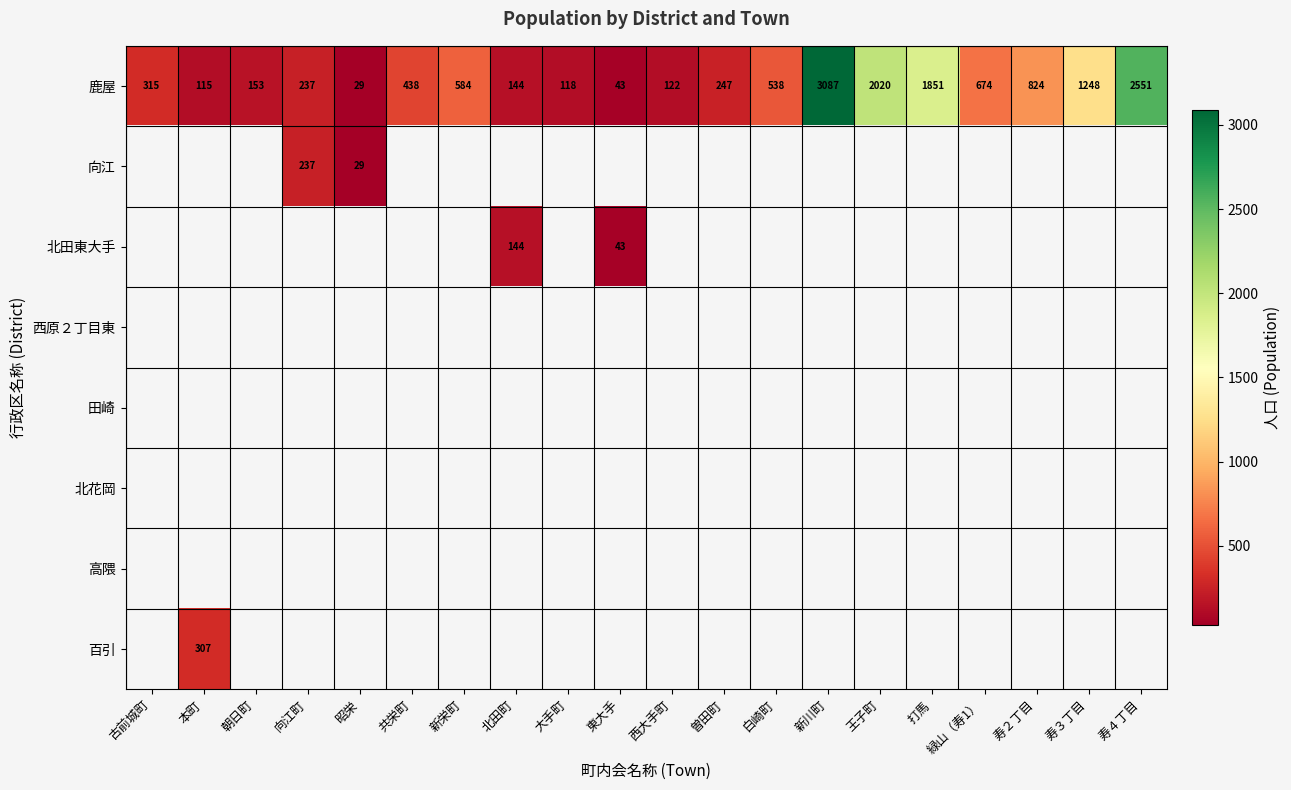

True or false: 鹿屋 has a value of 1851 at 打馬.

True